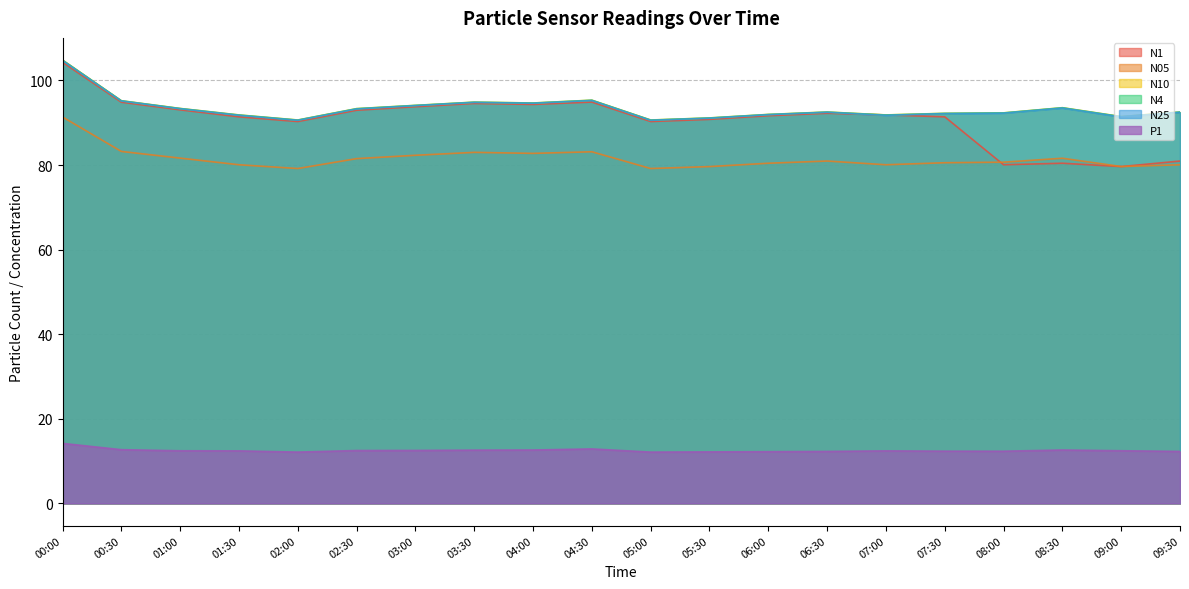

What is the label of the 10th point from the right?

05:00